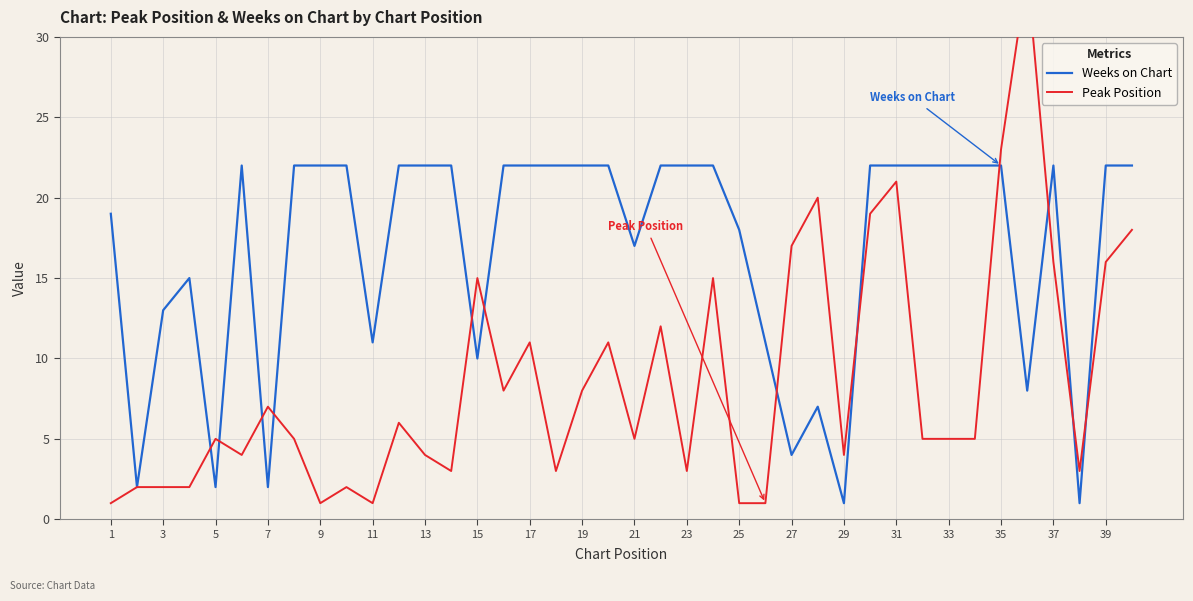

What is the highest value of the Weeks on Chart series?

22